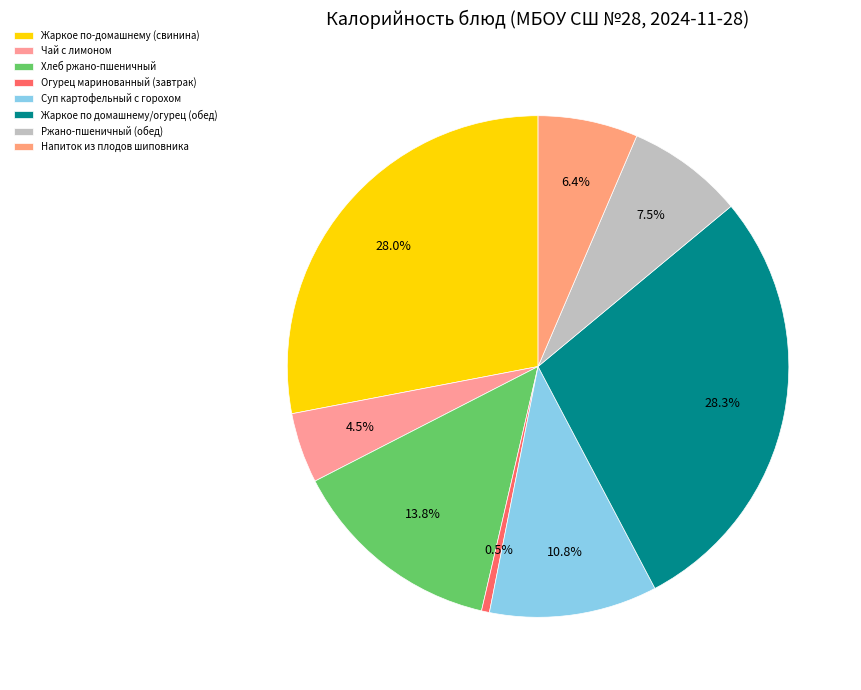

How many slices are in this pie chart?

8